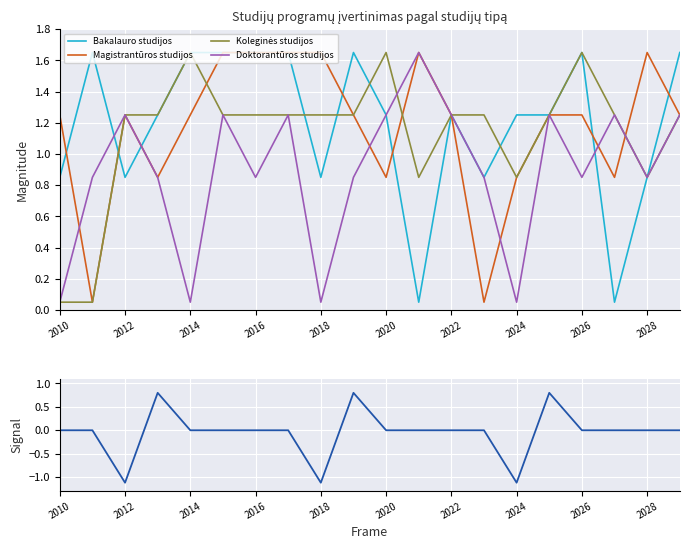

Reading left to right, extract all data points from this chart.

Bakalauro studijos: 0.9	1.7	0.9	1.3	1.7	1.7	1.7	1.7	0.9	1.7	1.3	0.1	1.3	0.9	1.3	1.3	1.7	0.1	0.9	1.7
Magistrantūros studijos: 1.3	0.1	1.3	0.9	1.3	1.7	1.7	1.7	1.7	1.3	0.9	1.7	1.3	0.1	0.9	1.3	1.3	0.9	1.7	1.3
Koleginės studijos: 0.1	0.1	1.3	1.3	1.7	1.3	1.3	1.3	1.3	1.3	1.7	0.9	1.3	1.3	0.9	1.3	1.7	1.3	0.9	1.3
Doktorantūros studijos: 0.1	0.9	1.3	0.9	0.1	1.3	0.9	1.3	0.1	0.9	1.3	1.7	1.3	0.9	0.1	1.3	0.9	1.3	0.9	1.3
Signal: 0.0	0.0	-1.1	0.8	0.0	0.0	0.0	0.0	-1.1	0.8	0.0	0.0	0.0	0.0	-1.1	0.8	0.0	0.0	0.0	0.0